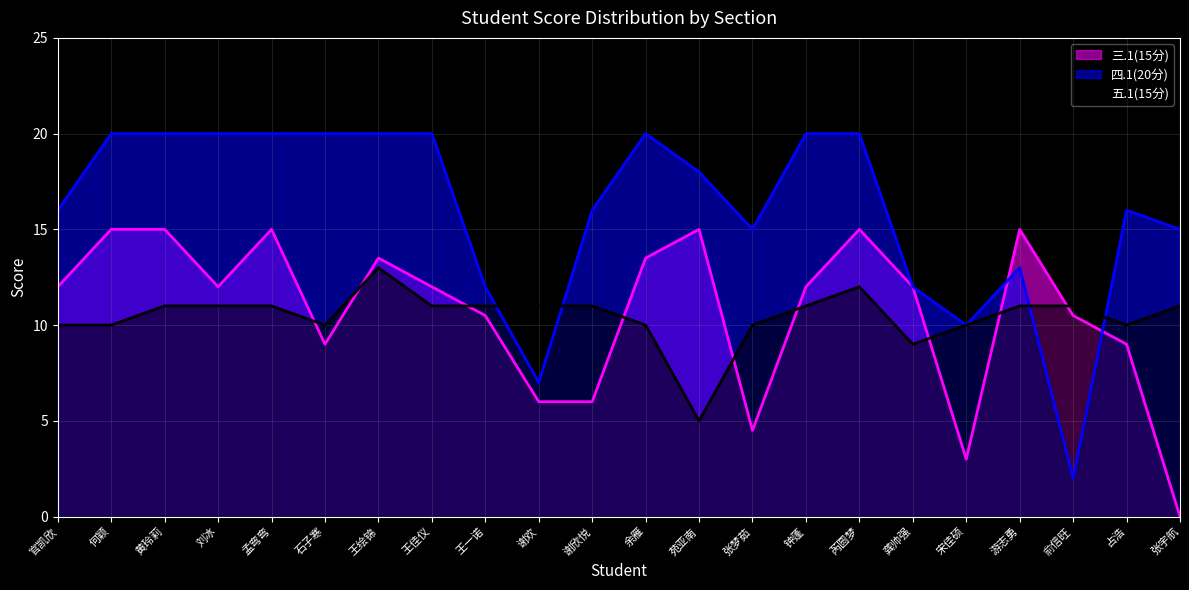

Reading left to right, transcribe all the data shown in this chart.

三.1(15分): 12.0	15.0	15.0	12.0	15.0	9.0	13.5	12.0	10.5	6.0	6.0	13.5	15.0	4.5	12.0	15.0	12.0	3.0	15.0	10.5	9.0	0.0
四.1(20分): 16.0	20.0	20.0	20.0	20.0	20.0	20.0	20.0	12.0	7.0	16.0	20.0	18.0	15.0	20.0	20.0	12.0	10.0	13.0	2.0	16.0	15.0
五.1(15分): 10.0	10.0	11.0	11.0	11.0	10.0	13.0	11.0	11.0	11.0	11.0	10.0	5.0	10.0	11.0	12.0	9.0	10.0	11.0	11.0	10.0	11.0